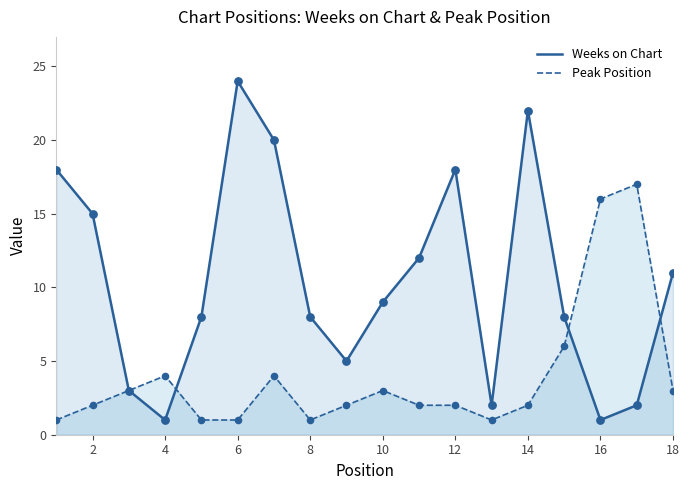

Which series has the largest total across all categories?

Weeks on Chart